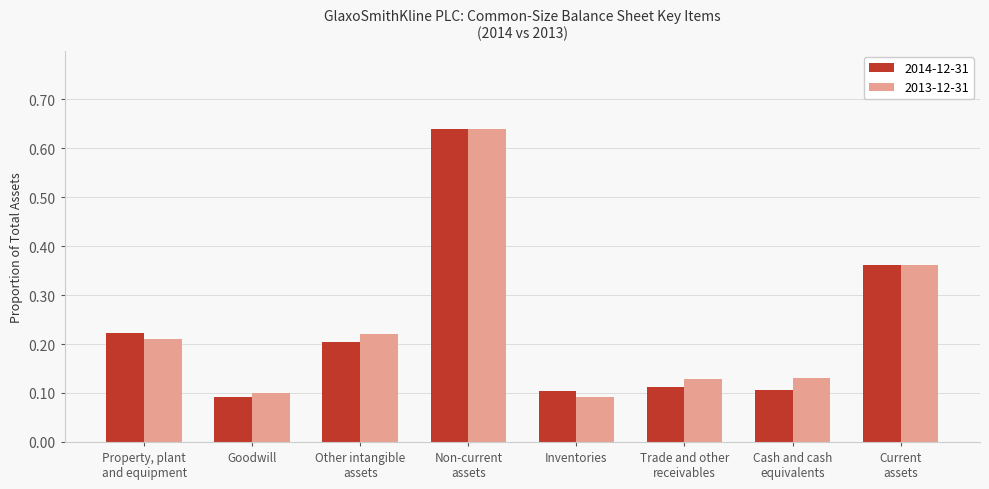

What is the difference between the maximum and second lowest values in the 2013-12-31 series?

0.5